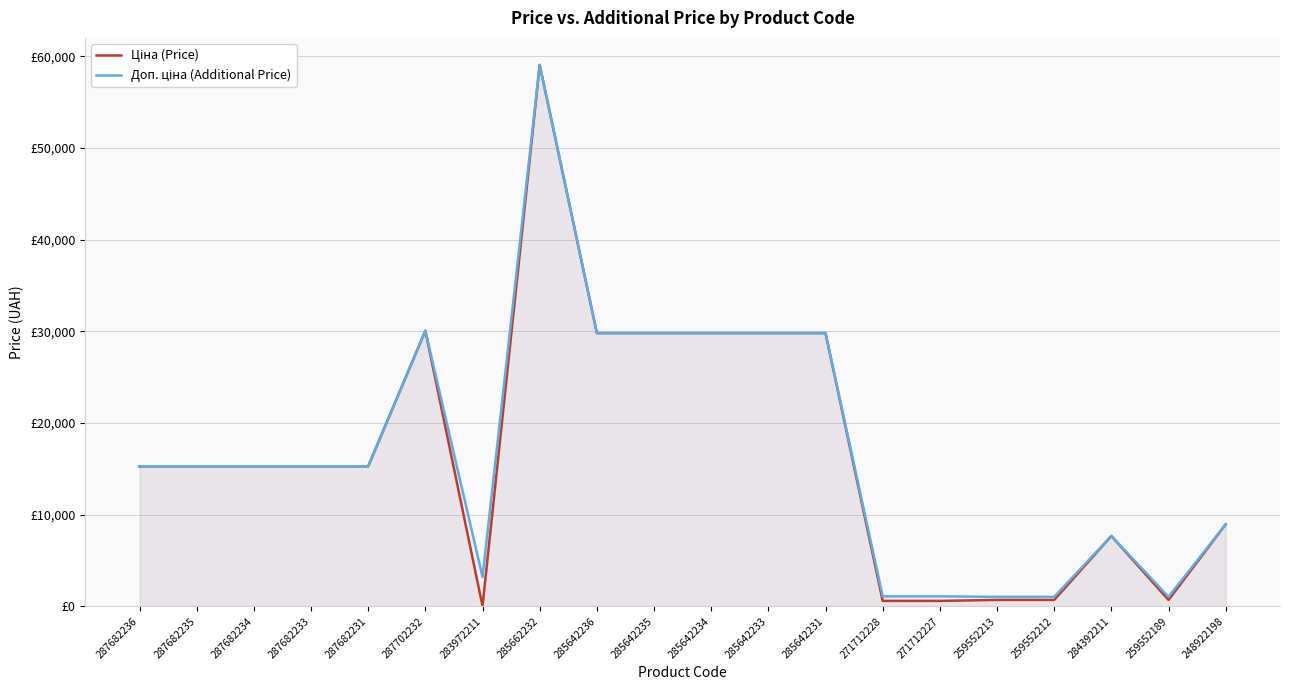

What is the value of the Доп. ціна (Additional Price) point at the 2nd from the left?

15288.0